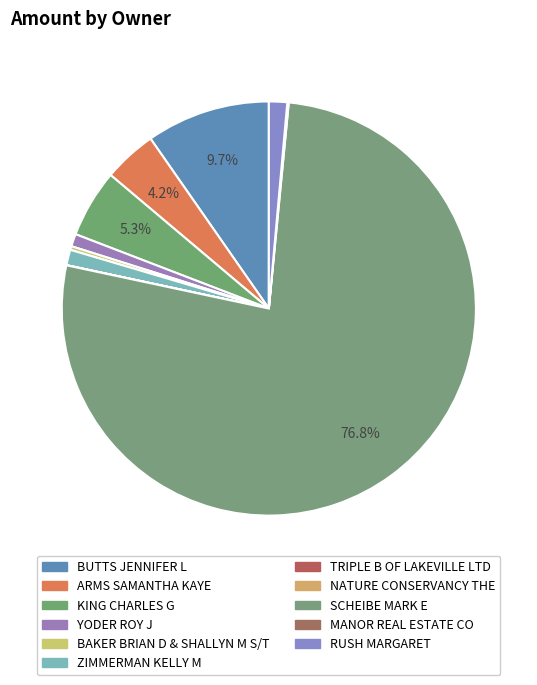

How many slices are in this pie chart?

11